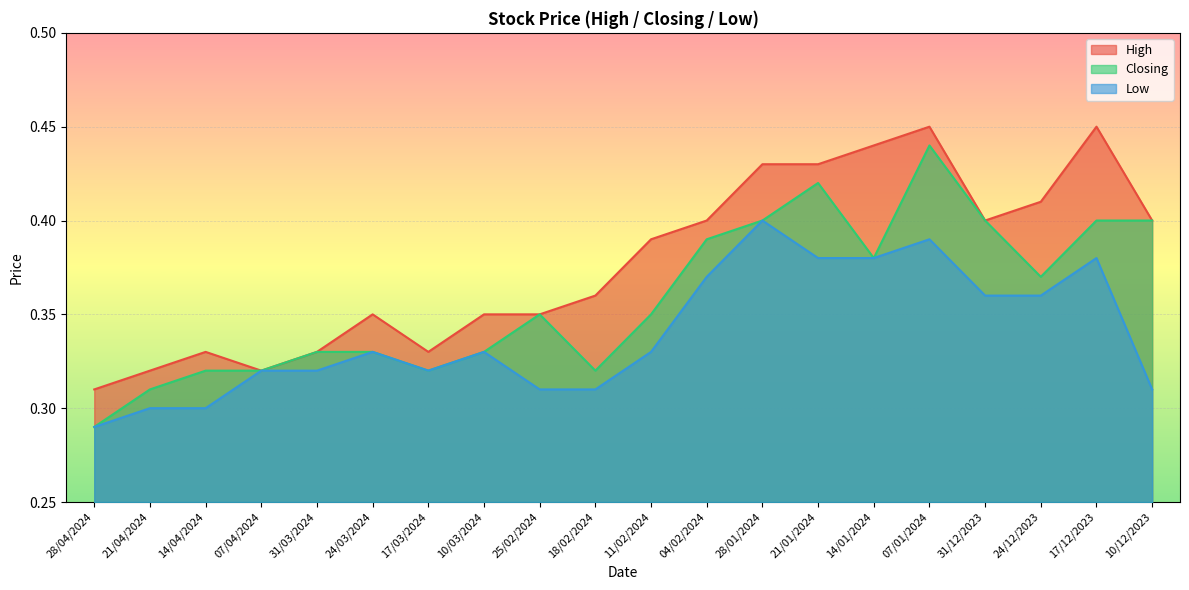

Is the value of Closing at 21/04/2024 greater than the value of High at 07/04/2024?

No